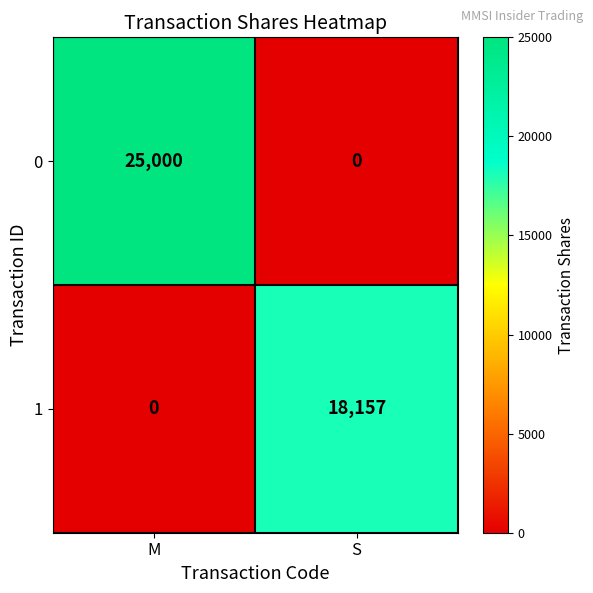

How many distinct data groups are displayed?

2